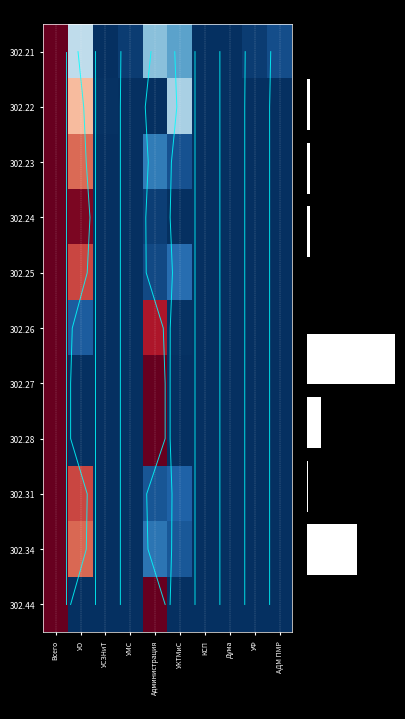

List the labels in order of 302.27 value, largest first.

Всего, Администрация, УО, УСЗНиТ, УМС, УКТМиС, КСП, Дума, УФ, АДМ ПМР